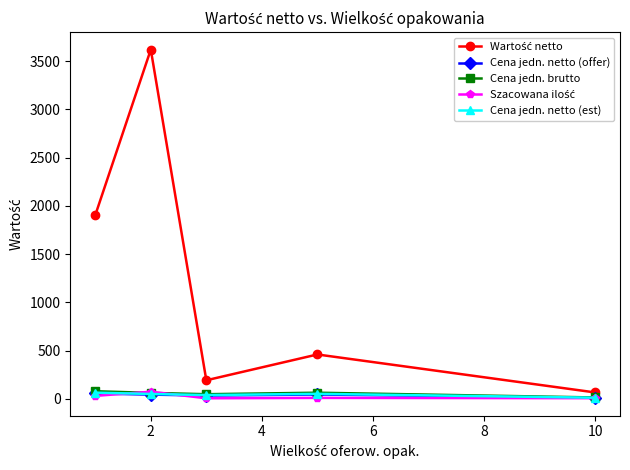

True or false: Cena jedn. netto (est) has more than 2 points higher than both neighbors.

False